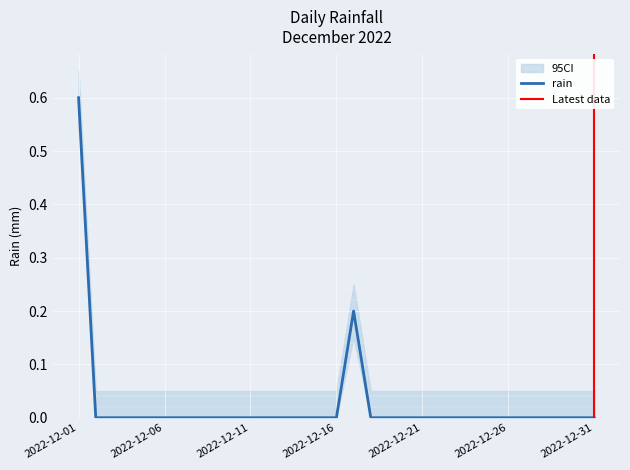

Is it true that the value at 2022-12-06 is -0.2?

False